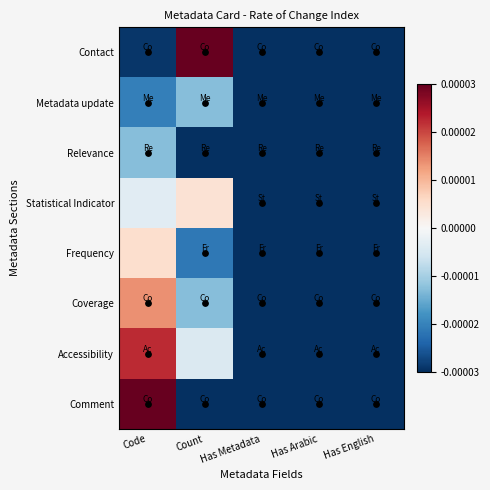

Which has a higher value, Has Metadata or Has English?

Has Metadata